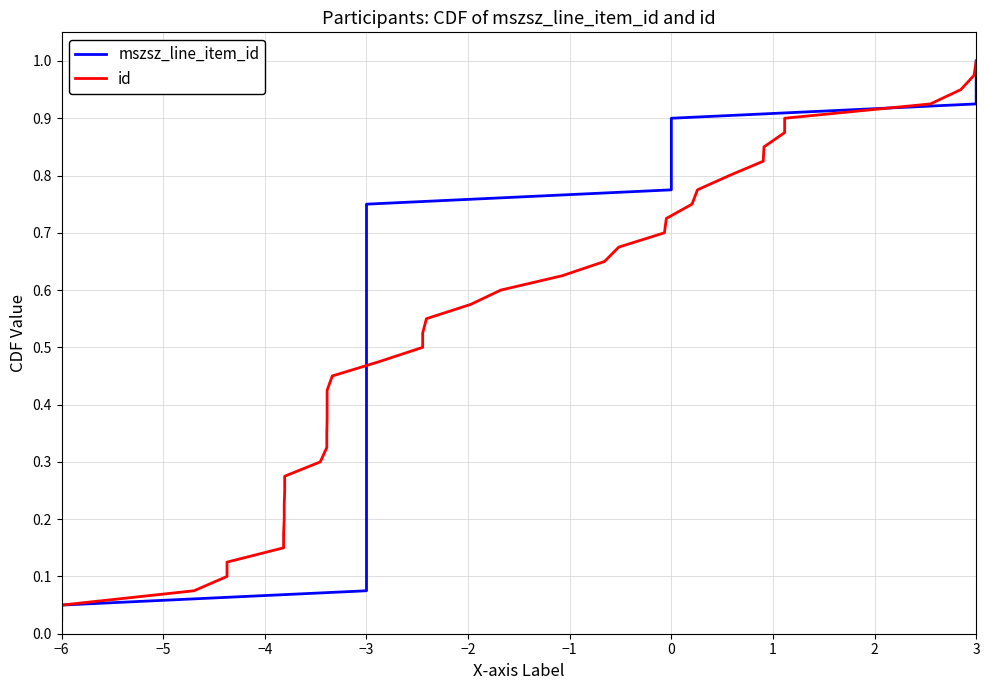

What is the value of the id point at the 36th from the left?

0.9